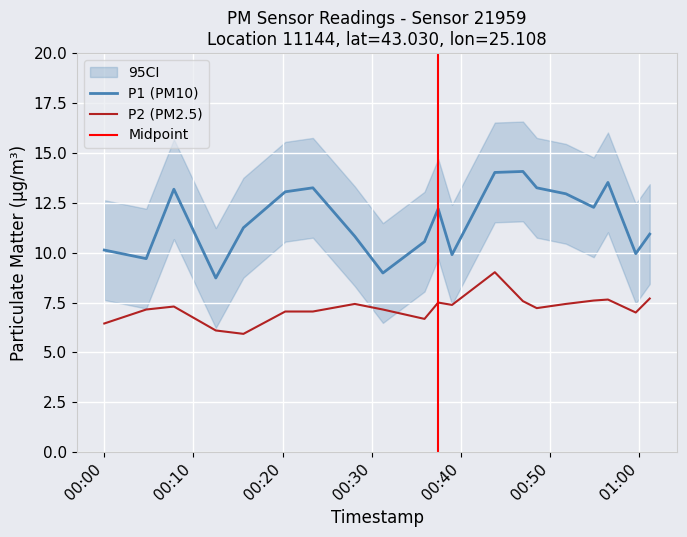

What is the label of the 19th point from the right?

P2